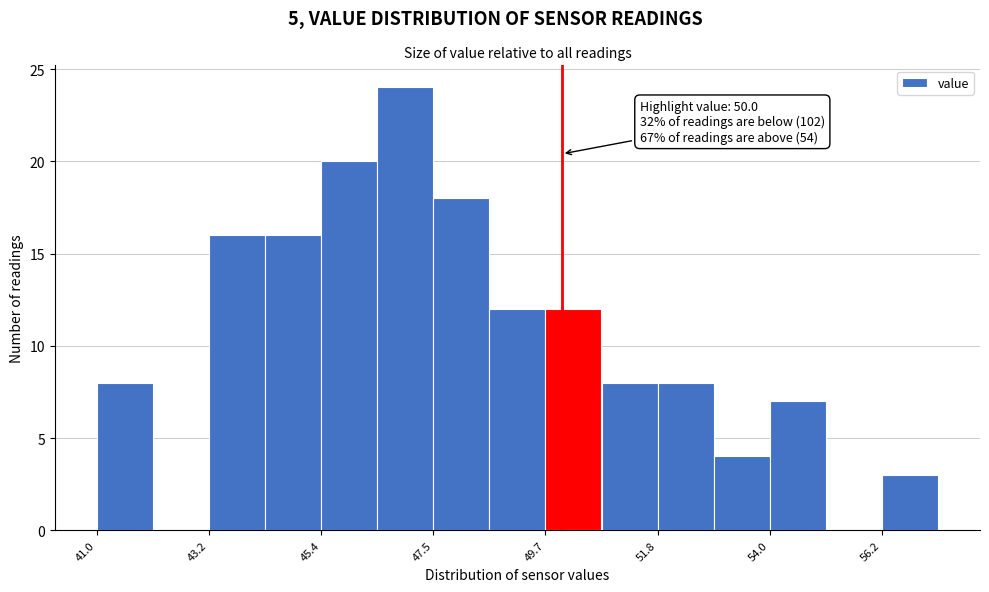

Around what value on the x-axis is the tallest bar? Give the approximate position of its centre, as read against the axis.

47.0